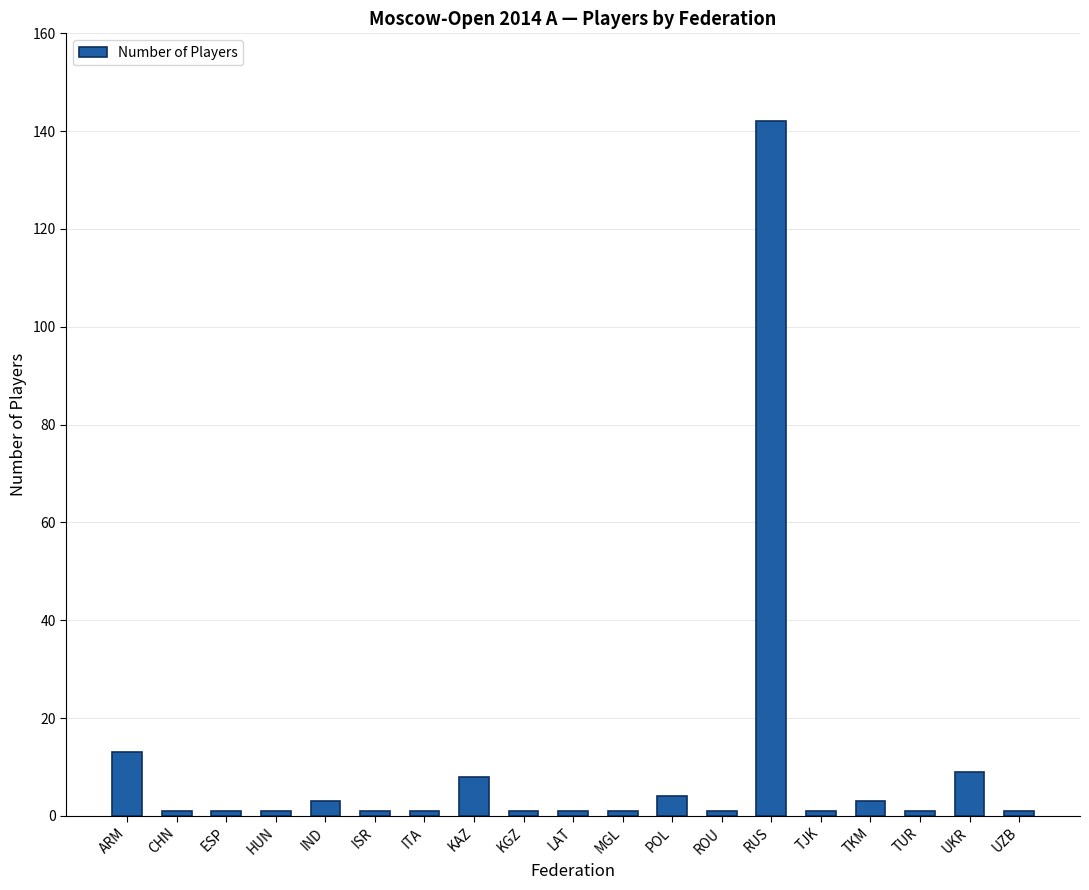

Reading left to right, what are all the values shown in this chart?

ARM=13	CHN=1	ESP=1	HUN=1	IND=3	ISR=1	ITA=1	KAZ=8	KGZ=1	LAT=1	MGL=1	POL=4	ROU=1	RUS=142	TJK=1	TKM=3	TUR=1	UKR=9	UZB=1